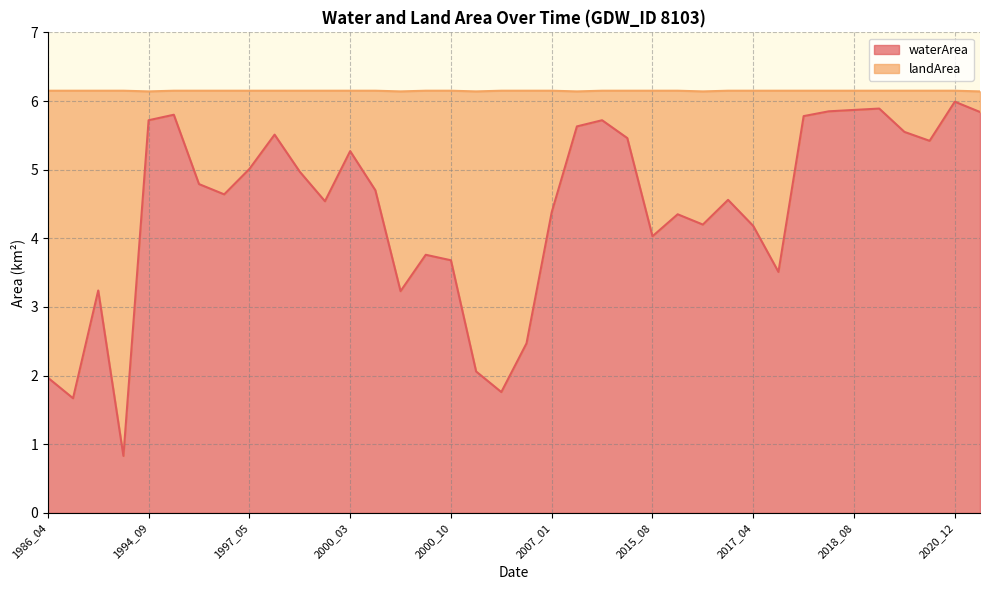

Reading right to left, transcribe all the data shown in this chart.

2021_03=5.8	2020_12=6.0	2020_04=5.4	2019_02=5.5	2018_11=5.9	2018_08=5.9	2018_03=5.8	2017_09=5.8	2017_06=3.5	2017_04=4.2	2017_01=4.6	2016_08=4.2	2016_01=4.3	2015_08=4.0	2014_10=5.5	2014_02=5.7	2013_09=5.6	2007_01=4.4	2006_05=2.5	2001_06=1.8	2001_03=2.1	2000_10=3.7	2000_07=3.8	2000_06=3.2	2000_05=4.7	2000_03=5.3	1999_08=4.5	1999_04=5.0	1997_06=5.5	1997_05=5.0	1996_06=4.6	1995_06=4.8	1994_10=5.8	1994_09=5.7	1987_08=0.8	1986_12=3.2	1986_07=1.7	1986_04=2.0